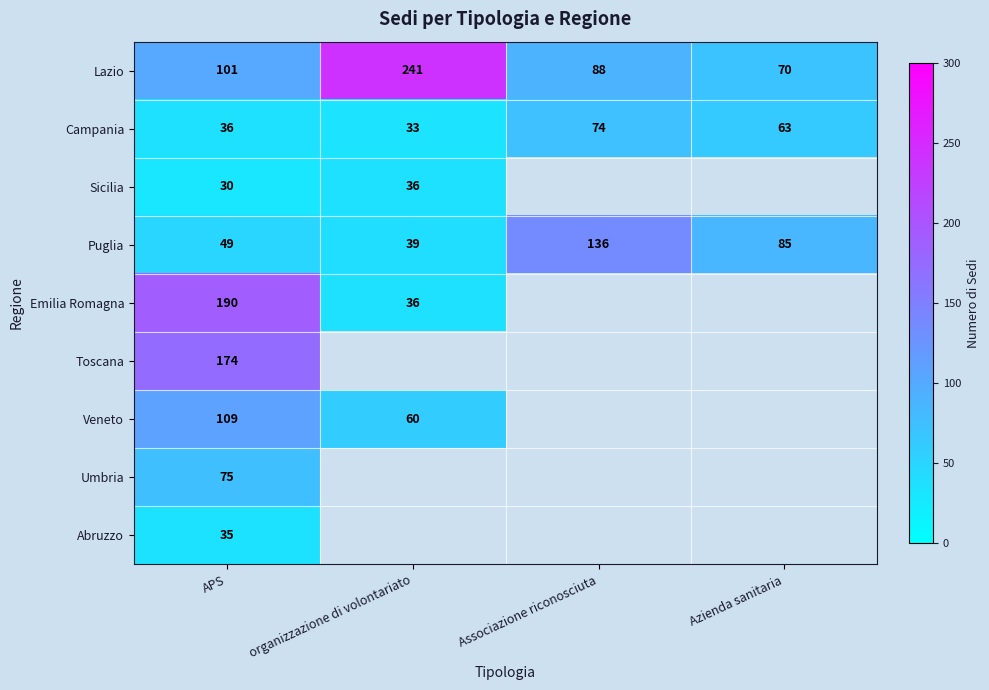

Which label corresponds to the largest value in the chart?

organizzazione di volontariato